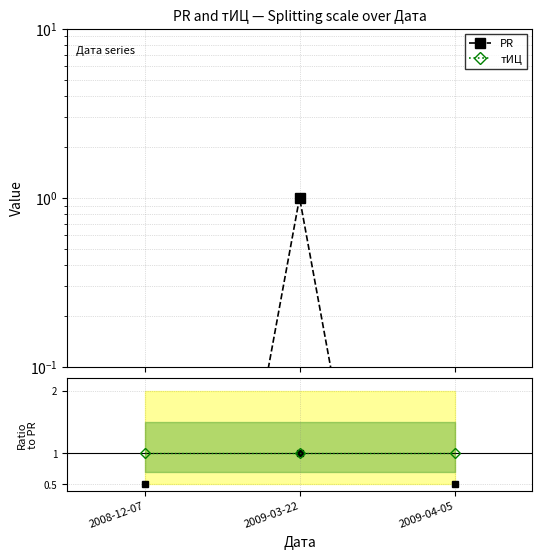

What is the minimum value shown in the chart?

0.5